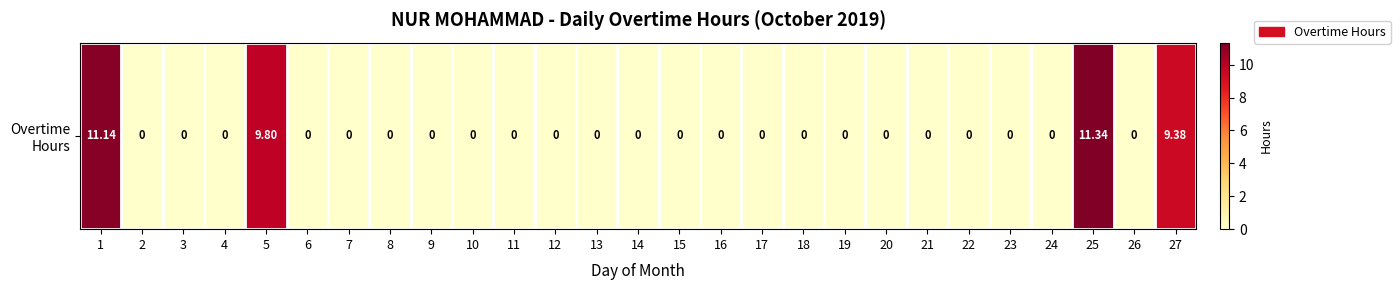

Reading left to right, list all the values displayed in this chart.

1=11.1	2=0.0	3=0.0	4=0.0	5=9.8	6=0.0	7=0.0	8=0.0	9=0.0	10=0.0	11=0.0	12=0.0	13=0.0	14=0.0	15=0.0	16=0.0	17=0.0	18=0.0	19=0.0	20=0.0	21=0.0	22=0.0	23=0.0	24=0.0	25=11.3	26=0.0	27=9.4